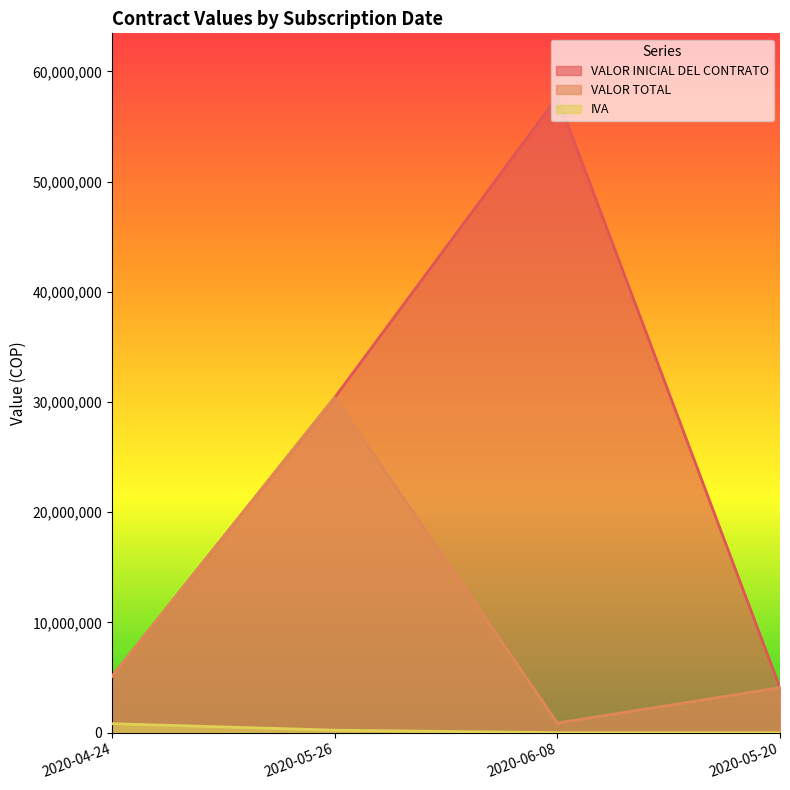

What is the label of the 4th point from the right?

2020-04-24